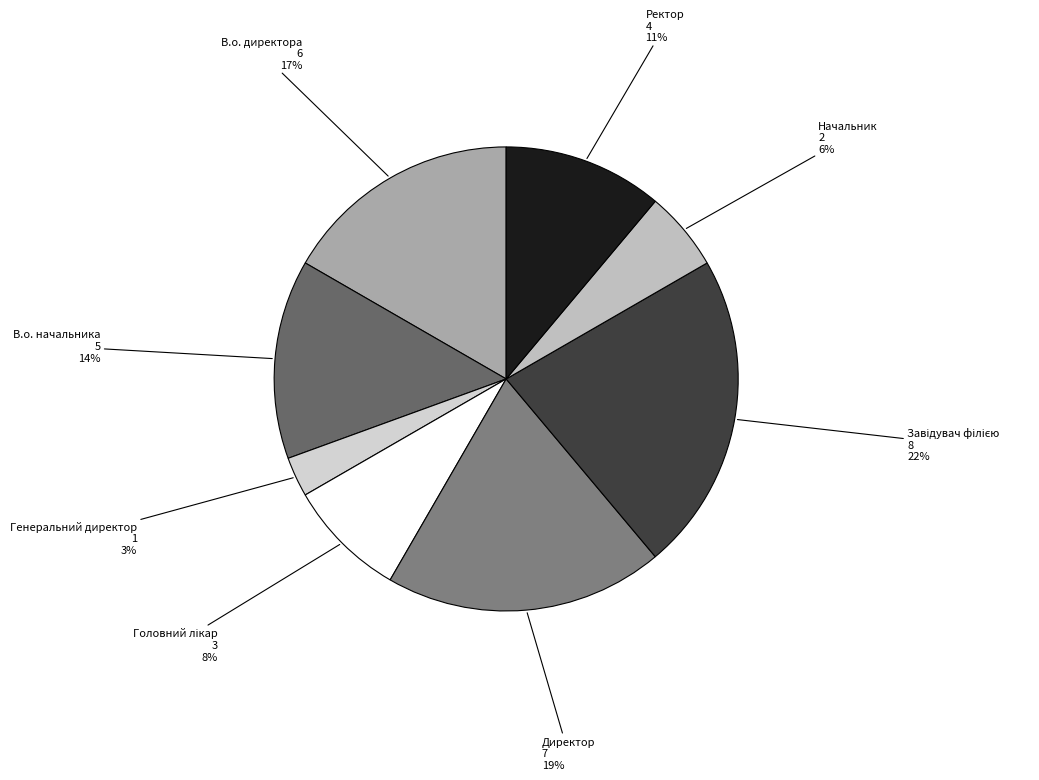

Between В.о. директора and Генеральний директор, which is larger?

В.о. директора